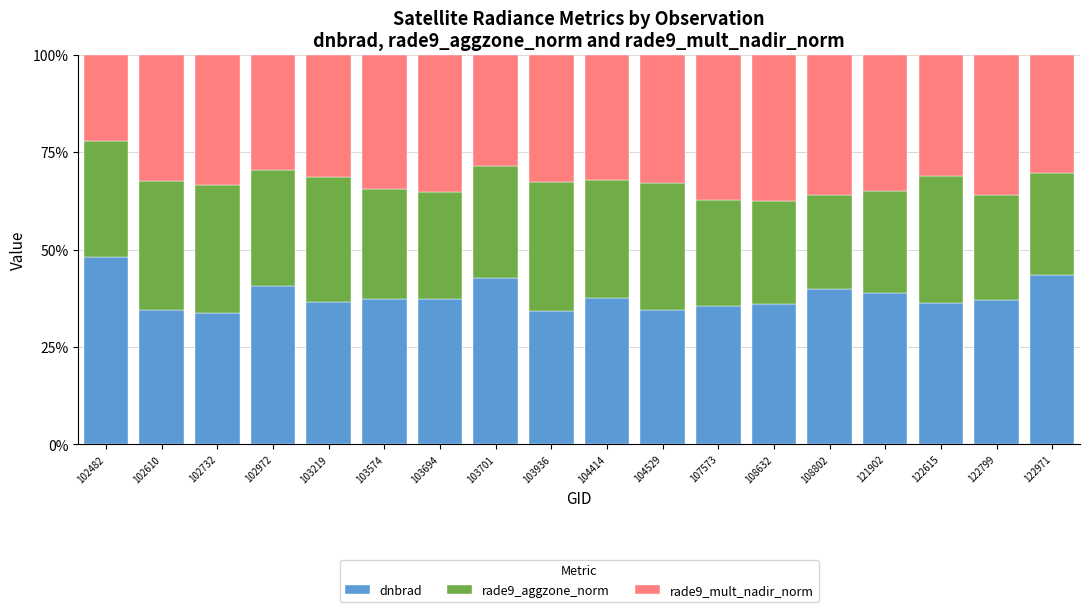

What is the lowest value of the dnbrad series?

33.8